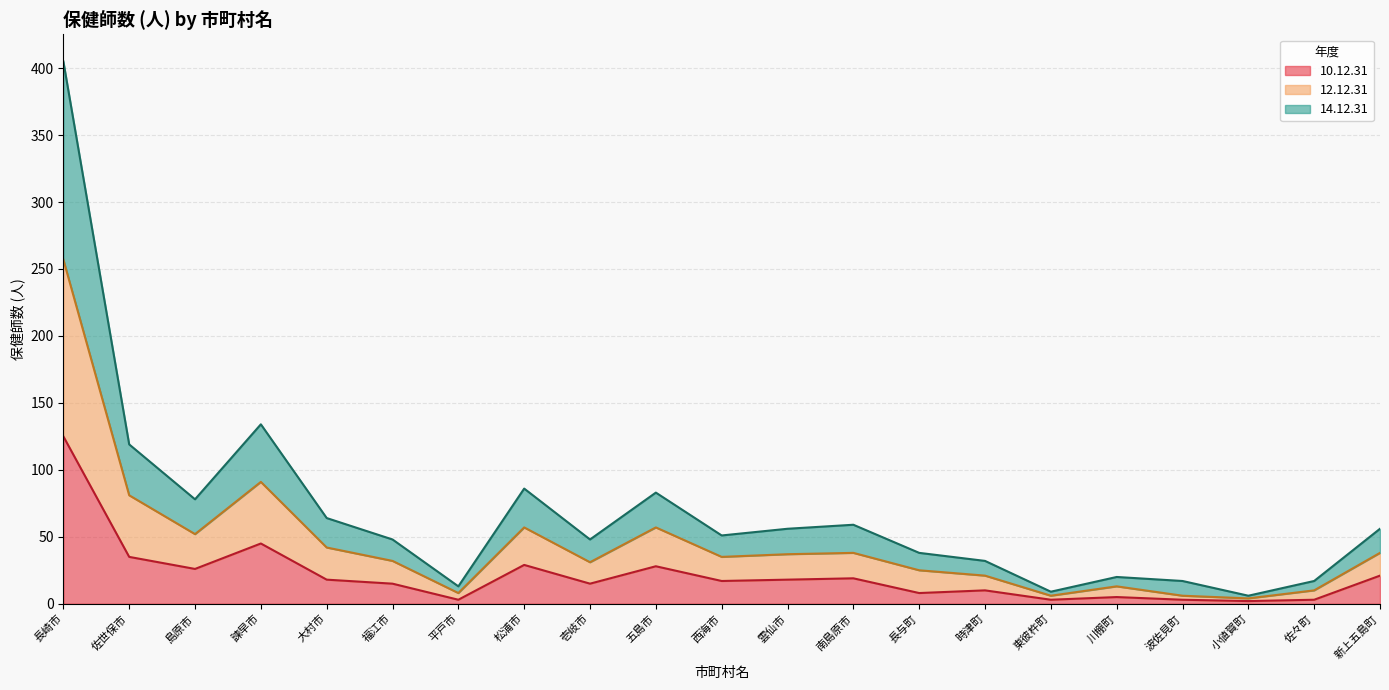

What is the total value across all series at 西海市?

51